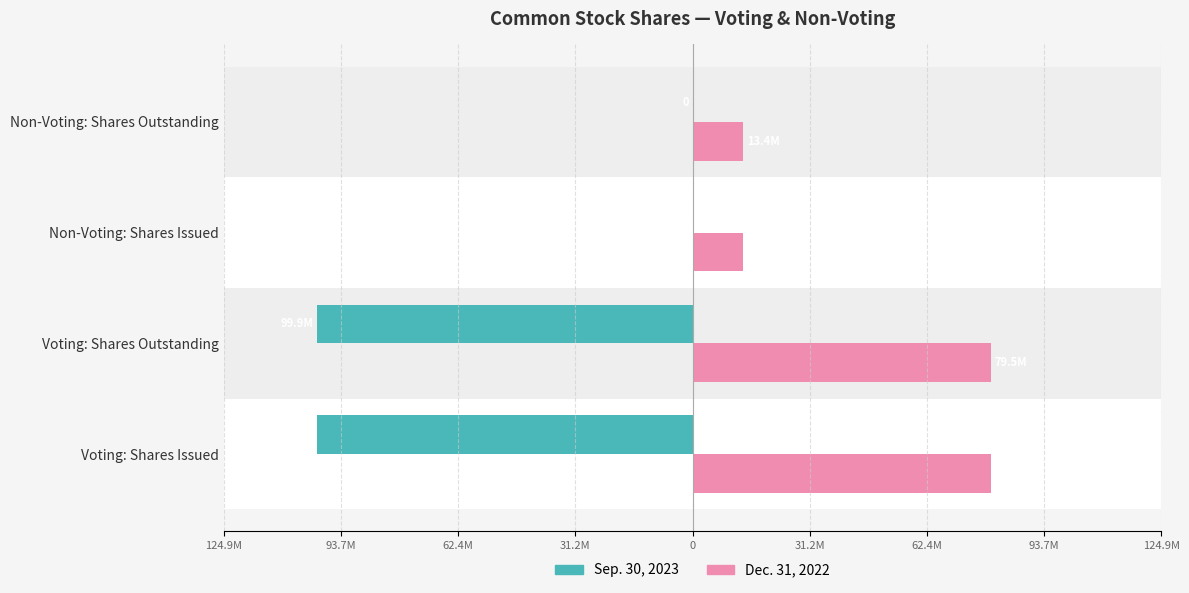

What are all the series names shown in the legend?

Sep. 30, 2023, Dec. 31, 2022